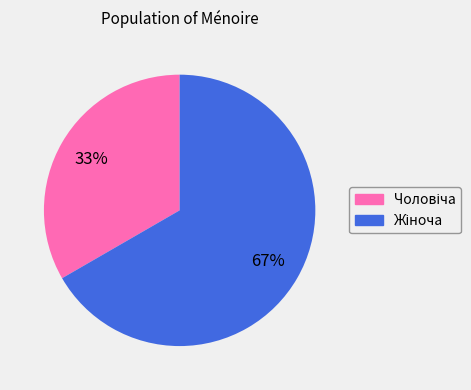

Is there any slice that represents more than half of the pie?

Yes